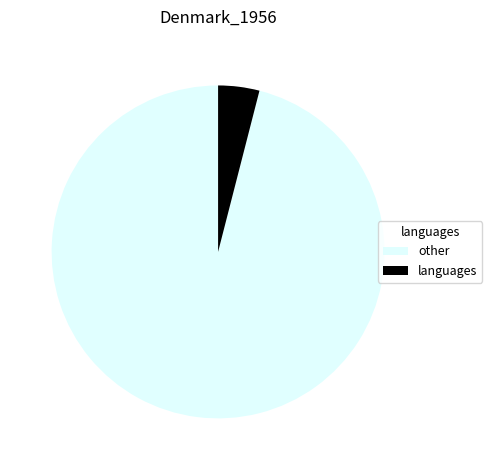

Rank the categories by value from highest to lowest.

other, languages